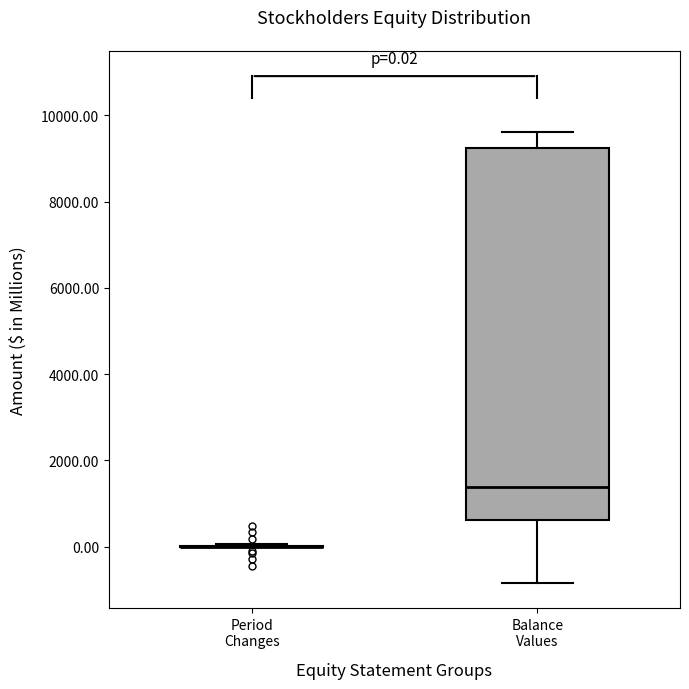

Which box is the tallest, from its lower edge to its upper edge?

Balance Values